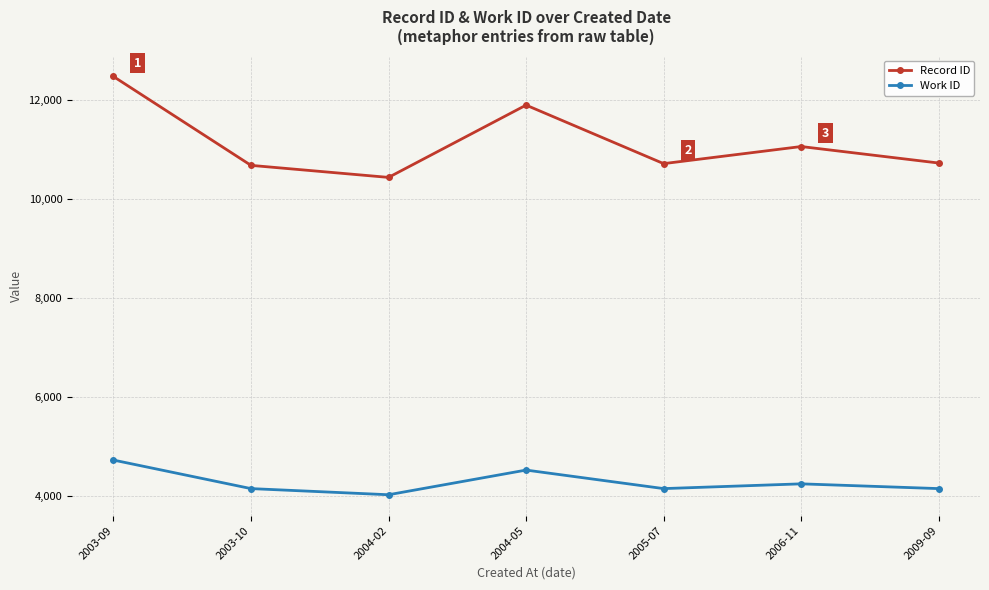

True or false: Work ID has a value of 4151 at 2009-09.

True